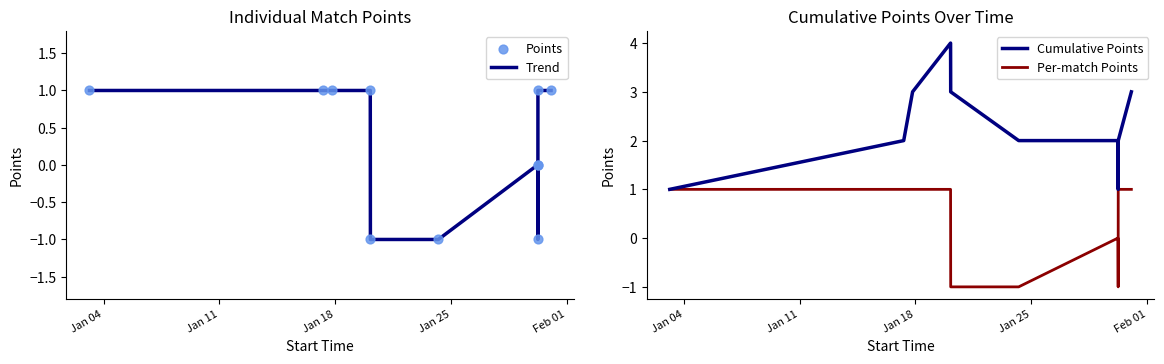

Which series has the largest Y range (max minus min)?

Cumulative Points